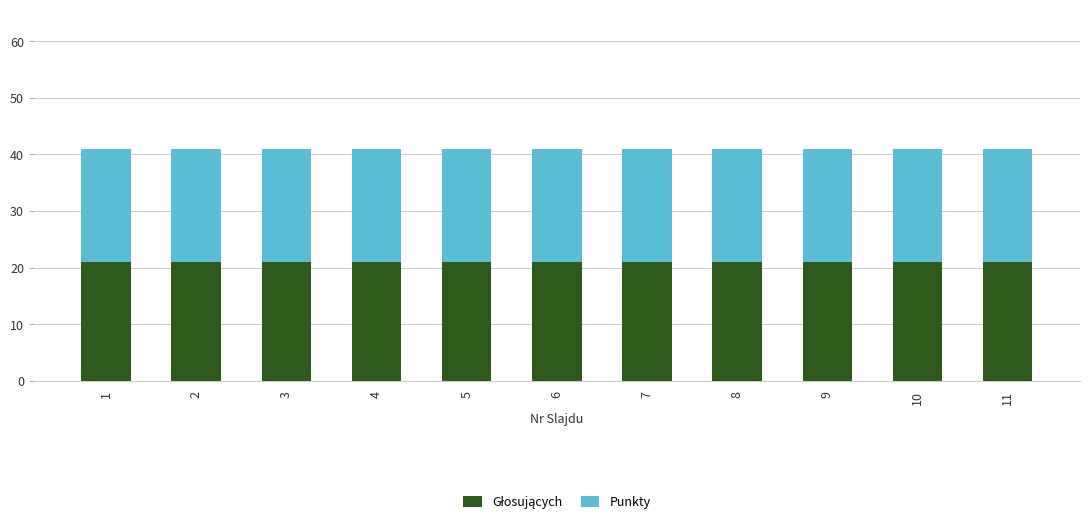

What is the total value across all series at 2?

41